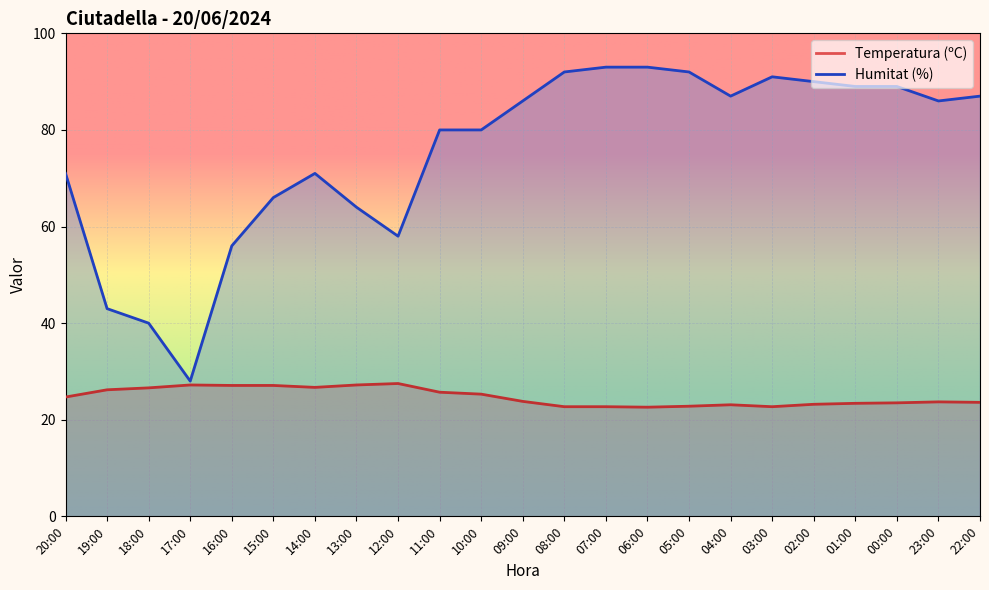

Rank the series by their average value, from lowest to highest.

Temperatura (ºC), Humitat (%)